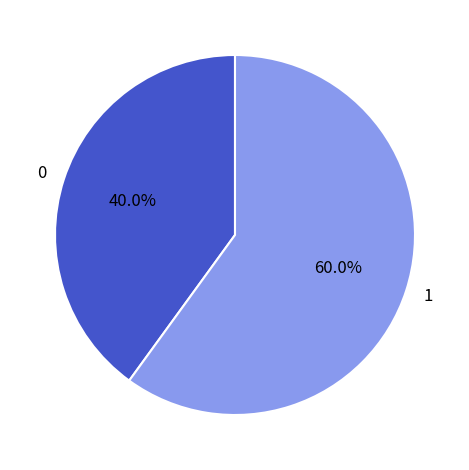

Is there a majority slice in this chart?

Yes